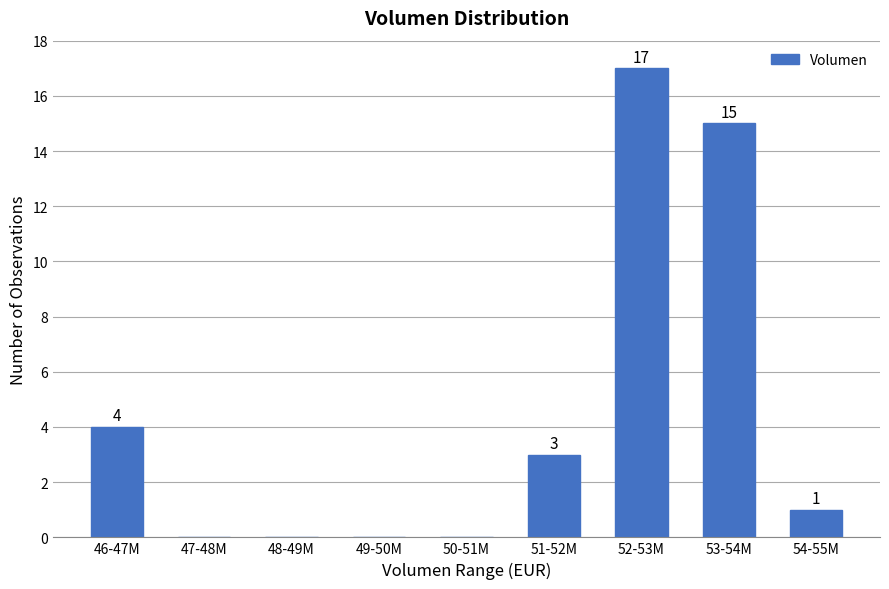

Reading left to right, list all the values displayed in this chart.

46-47M=4	47-48M=0	48-49M=0	49-50M=0	50-51M=0	51-52M=3	52-53M=17	53-54M=15	54-55M=1